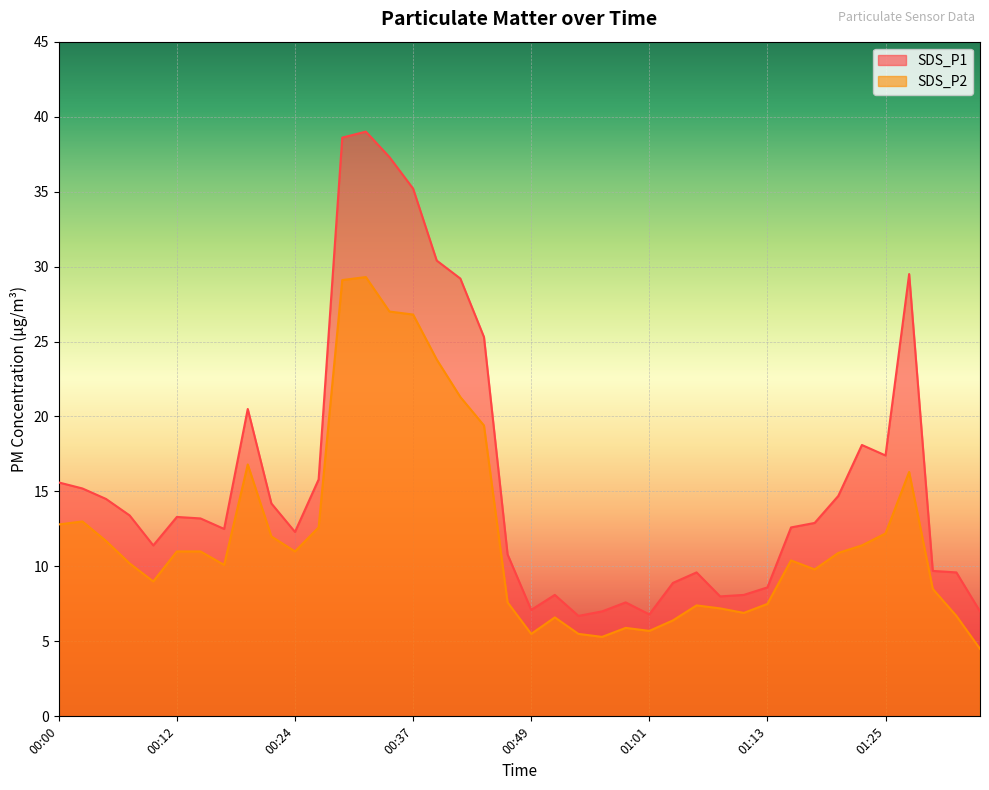

True or false: SDS_P1 has more than 1 points higher than both neighbors.

True